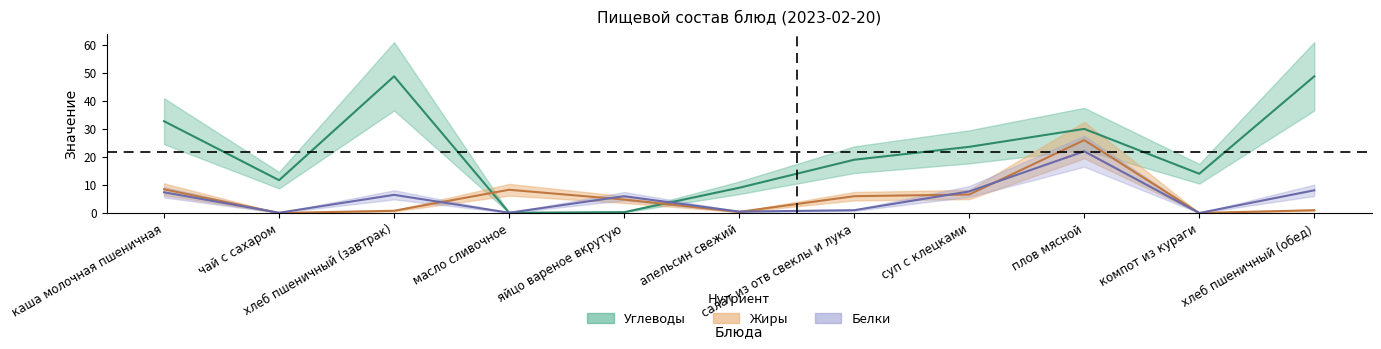

What is the difference between the maximum and minimum values in the Жиры series?

26.0